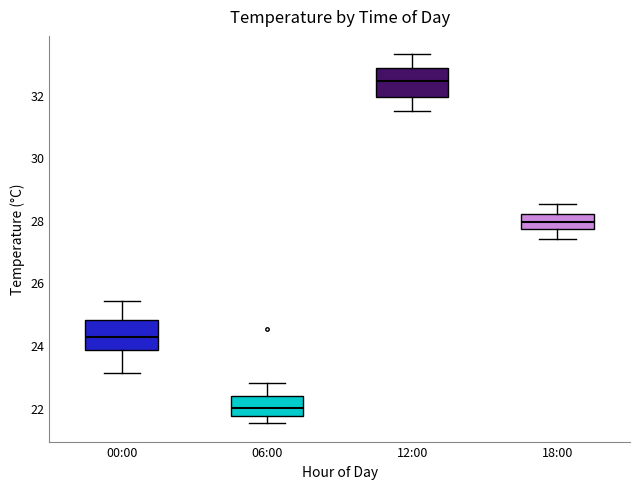

Where is the lower edge of the box for 12:00 on the y-axis? The values are not printed on the chart, so give them approximately, as read against the axis.

32.0